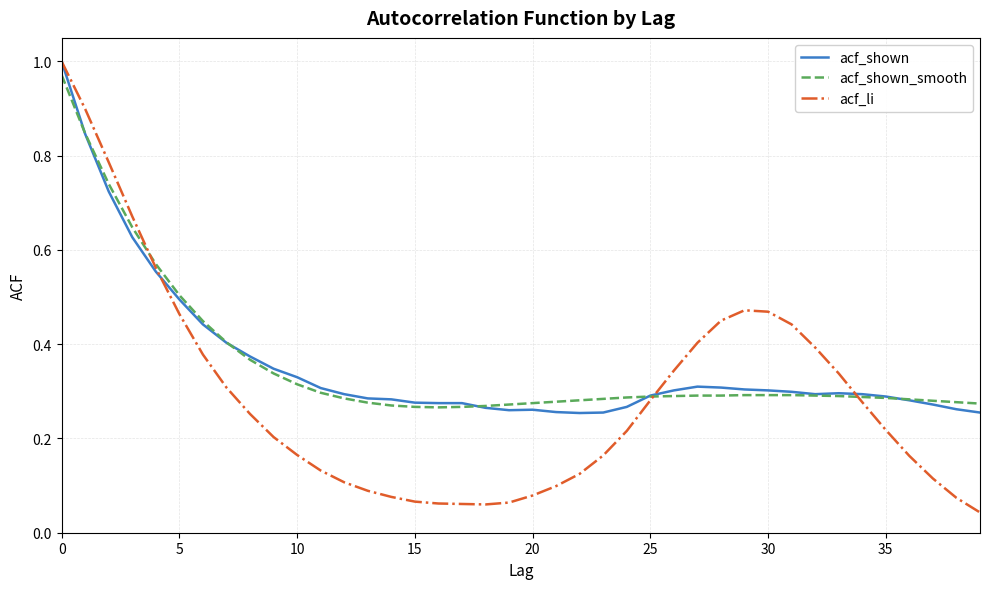

True or false: acf_shown_smooth and acf_li intersect in this chart.

True